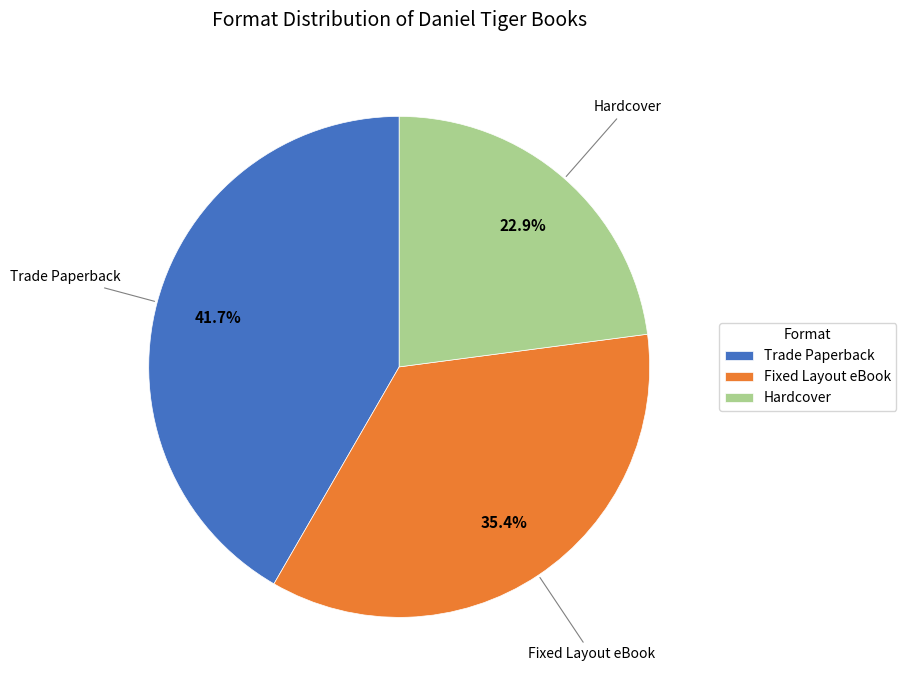

What is the ratio of the value at Trade Paperback to the value at Hardcover?

1.8